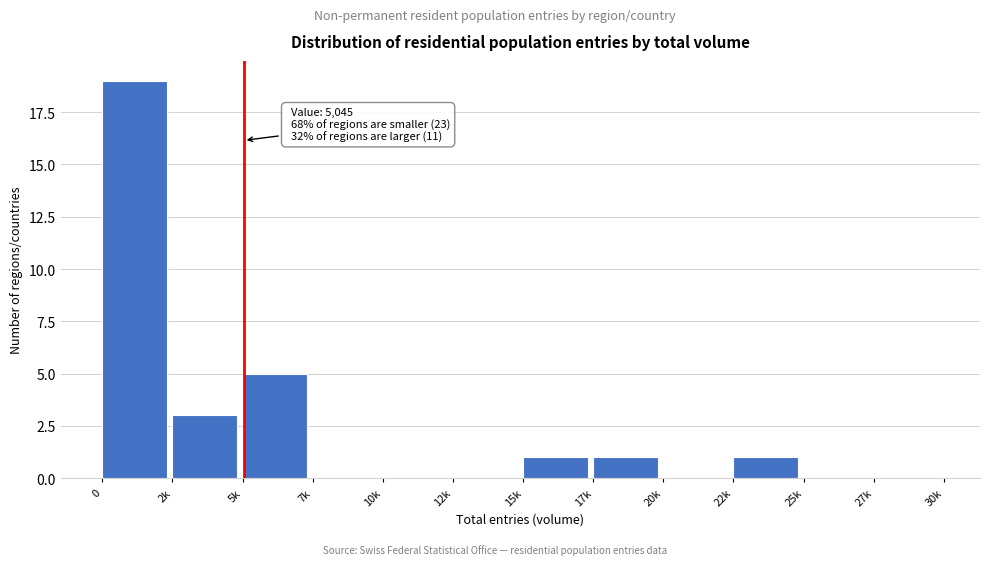

Reading right to left, what are all the values shown in this chart?

27k=0	25k=0	22k=1	20k=0	17k=1	15k=1	12k=0	10k=0	7k=0	5k=5	2k=3	0=19